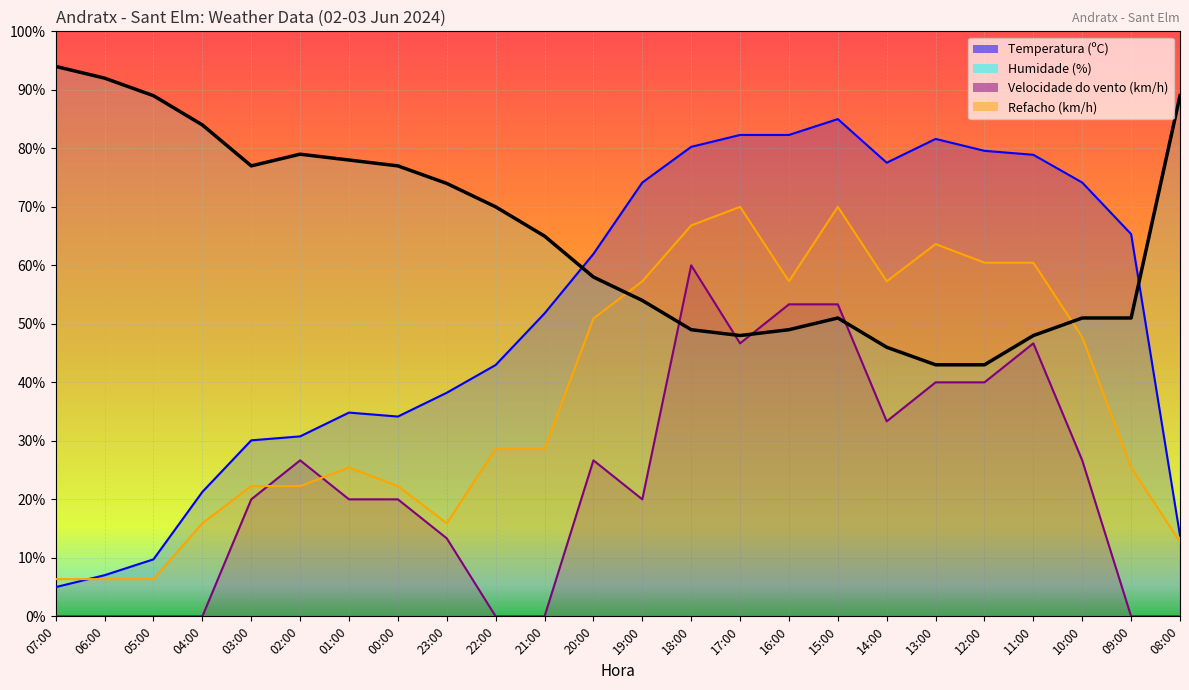

What is the approximate value of Humidade (%) at 00:00?

77.0